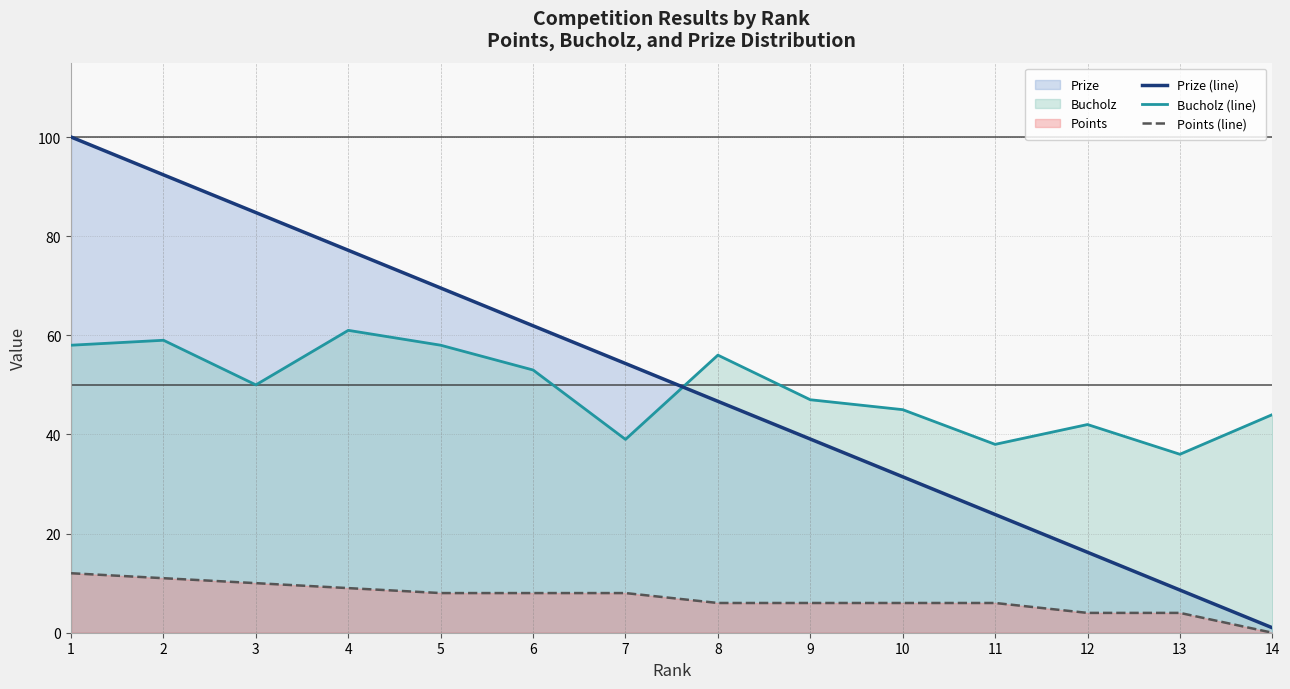

Rank the series by their maximum value, from lowest to highest.

Points (line), Bucholz (line), Prize (line)